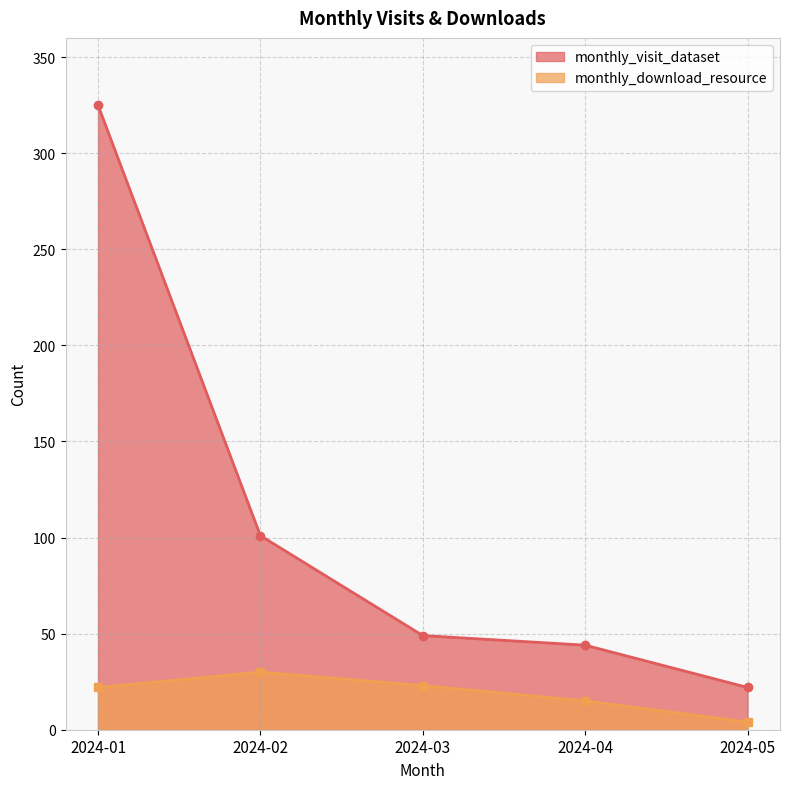

Reading right to left, transcribe all the data shown in this chart.

monthly_visit_dataset: 22	44	49	101	325
monthly_download_resource: 4	15	23	30	22